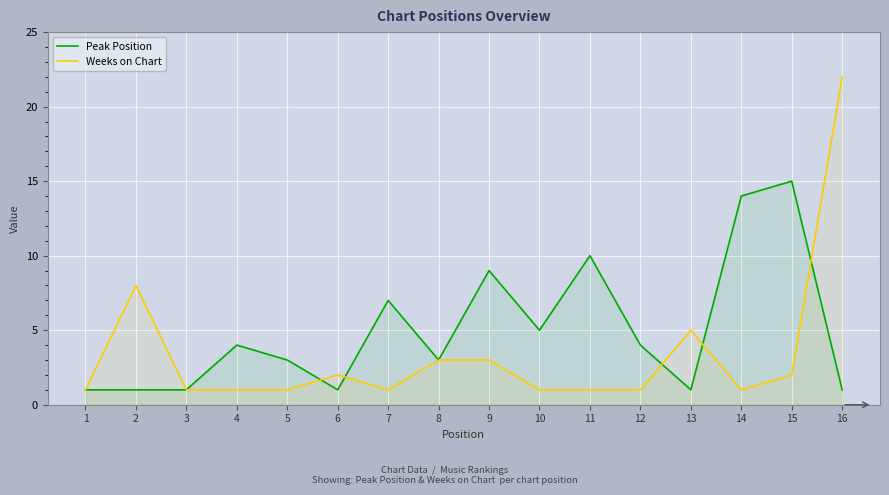

Reading left to right, what are all the values shown in this chart?

Peak Position: 1=1	2=1	3=1	4=4	5=3	6=1	7=7	8=3	9=9	10=5	11=10	12=4	13=1	14=14	15=15	16=1
Weeks on Chart: 1=1	2=8	3=1	4=1	5=1	6=2	7=1	8=3	9=3	10=1	11=1	12=1	13=5	14=1	15=2	16=22